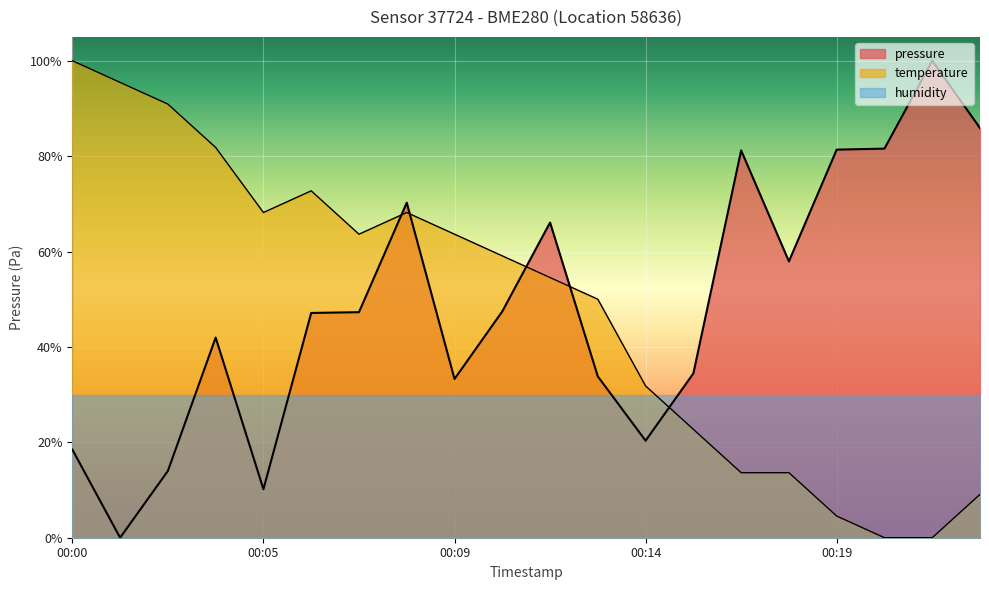

What is the difference between the maximum and minimum values in the pressure series?

1.0